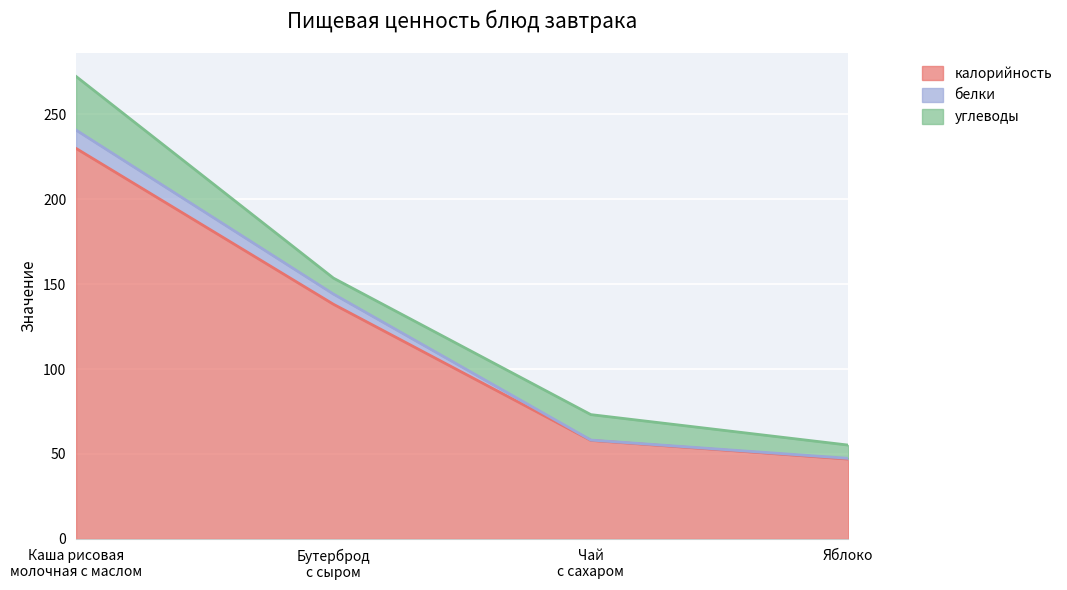

What is the label of the 1st point from the left?

Каша рисовая
молочная с маслом